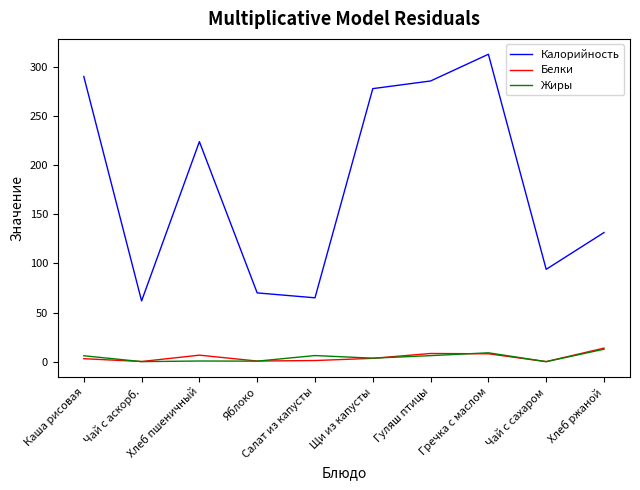

List the labels in order of Калорийность value, largest first.

Гречка с маслом, Каша рисовая, Гуляш птицы, Щи из капусты, Хлеб пшеничный, Хлеб ржаной, Чай с сахаром, Яблоко, Салат из капусты, Чай с аскорб.